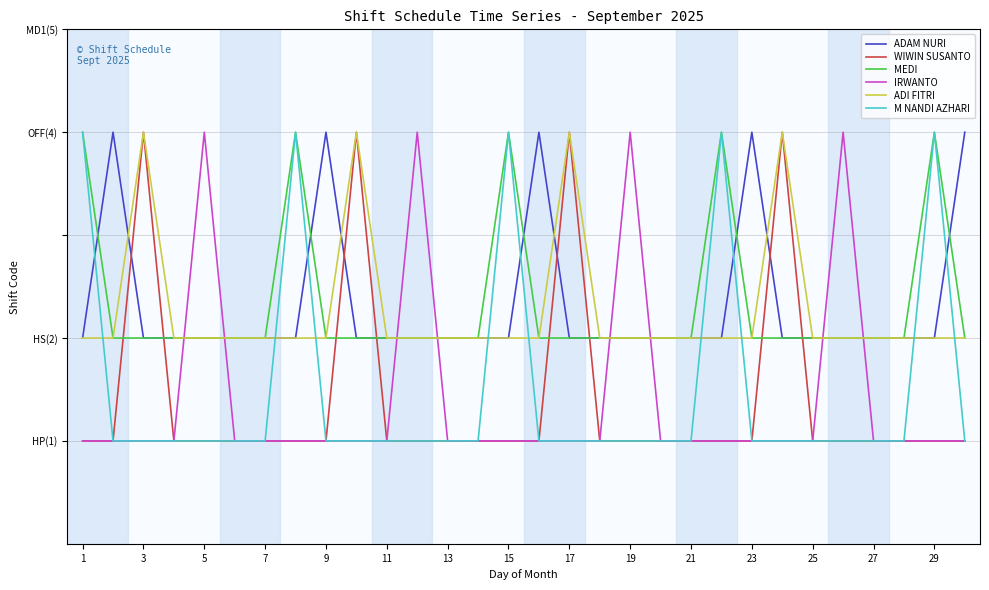

Is this an area chart (filled region under the line)?

No